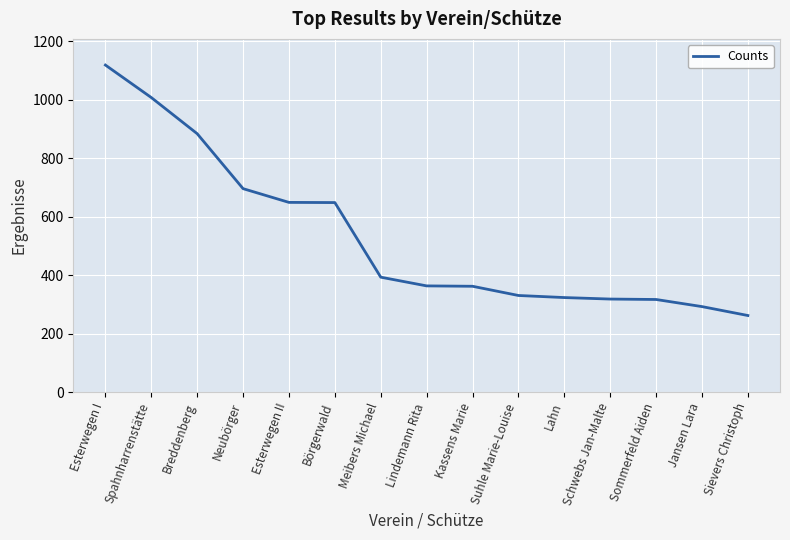

What is the change in value from Neubörger to Börgerwald?

-47.6